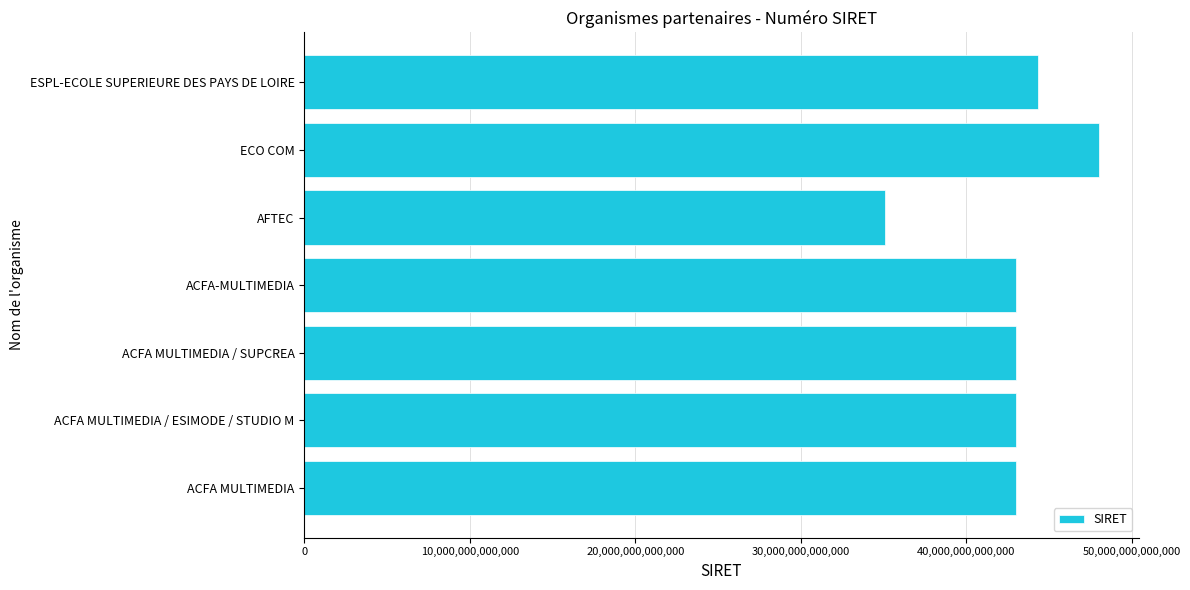

At which category does the chart reach its minimum across all series?

AFTEC